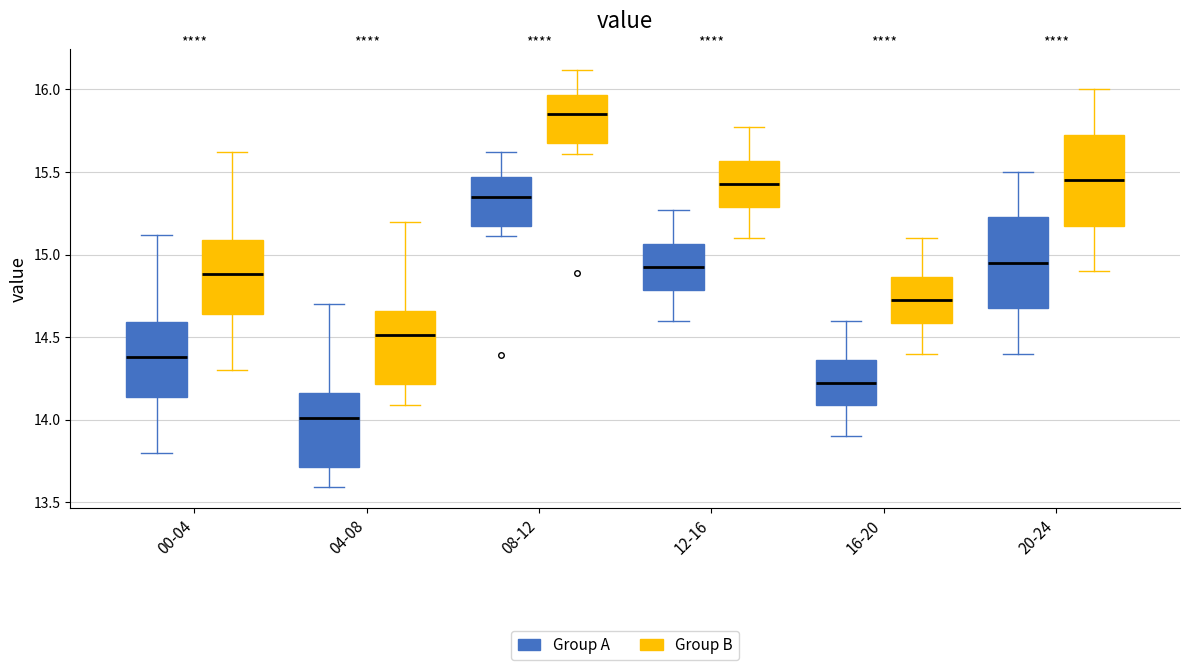

Reading left to right, transcribe this box plot: for each box, give where its median line is, the range the box spans, and where its two whiskers end, as read against the y-axis. The values are not printed on the chart, so give them approximately, as read against the axis.

00-04 (Group A): median 14.40, box 14.15 to 14.60, whiskers 13.80 to 15.10
00-04 (Group B): median 14.90, box 14.65 to 15.10, whiskers 14.30 to 15.60
04-08 (Group A): median 14.00, box 13.70 to 14.15, whiskers 13.60 to 14.70
04-08 (Group B): median 14.50, box 14.20 to 14.65, whiskers 14.10 to 15.20
08-12 (Group A): median 15.35, box 15.15 to 15.45, whiskers 15.10 to 15.60
08-12 (Group B): median 15.85, box 15.65 to 15.95, whiskers 15.60 to 16.10
12-16 (Group A): median 14.95, box 14.80 to 15.05, whiskers 14.60 to 15.25
12-16 (Group B): median 15.45, box 15.30 to 15.55, whiskers 15.10 to 15.75
16-20 (Group A): median 14.25, box 14.10 to 14.35, whiskers 13.90 to 14.60
16-20 (Group B): median 14.75, box 14.60 to 14.85, whiskers 14.40 to 15.10
20-24 (Group A): median 14.95, box 14.70 to 15.25, whiskers 14.40 to 15.50
20-24 (Group B): median 15.45, box 15.20 to 15.75, whiskers 14.90 to 16.00